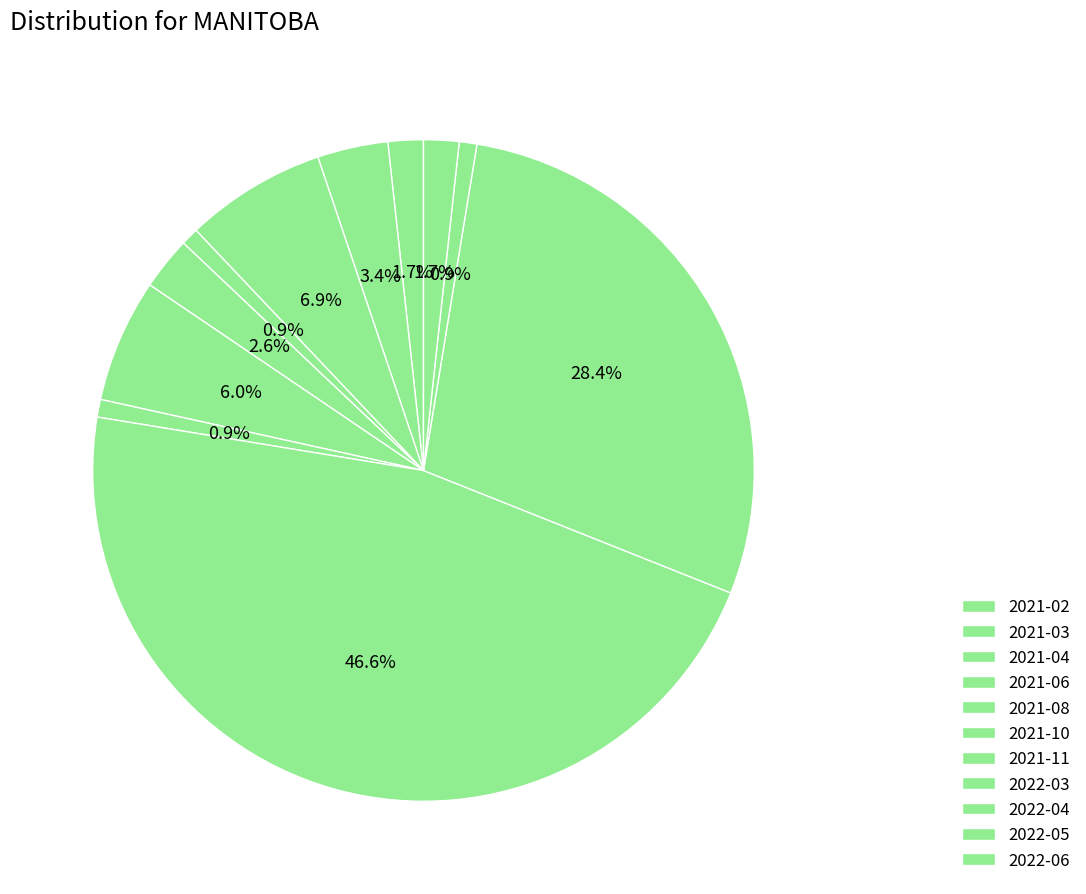

How many segments does this pie chart have?

11